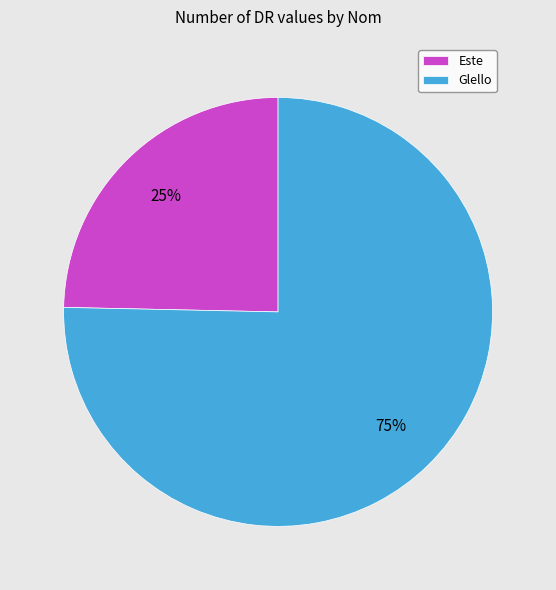

Between Este and Glello, which is larger?

Glello